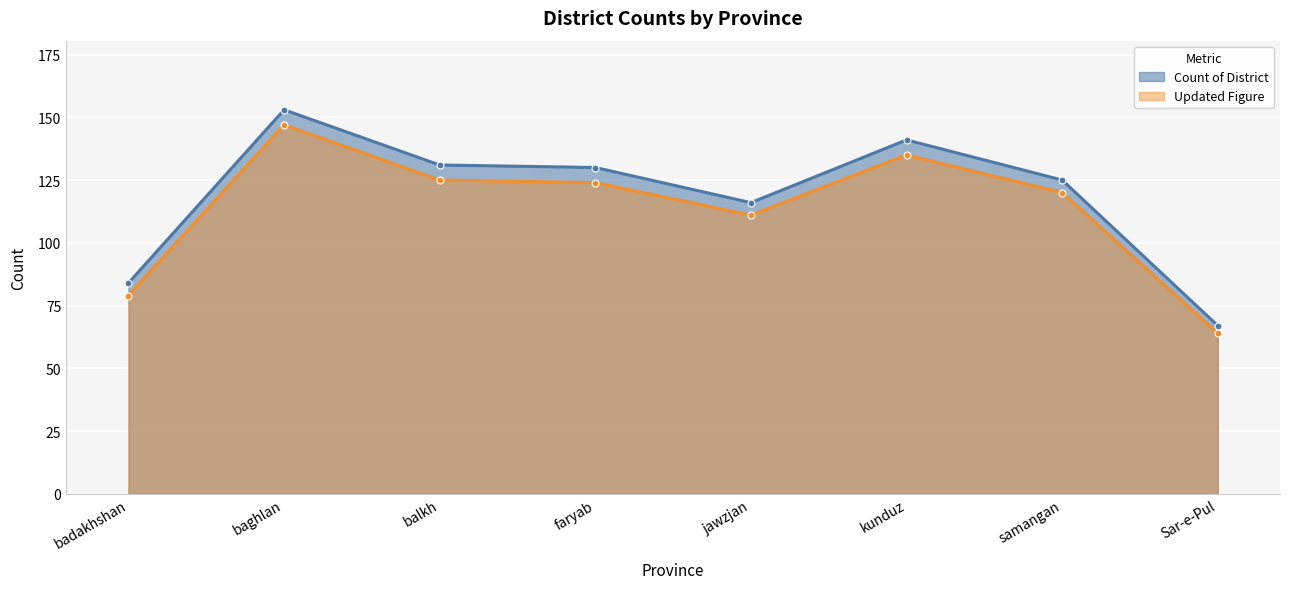

True or false: Updated Figure and Count of District cross at least once.

False